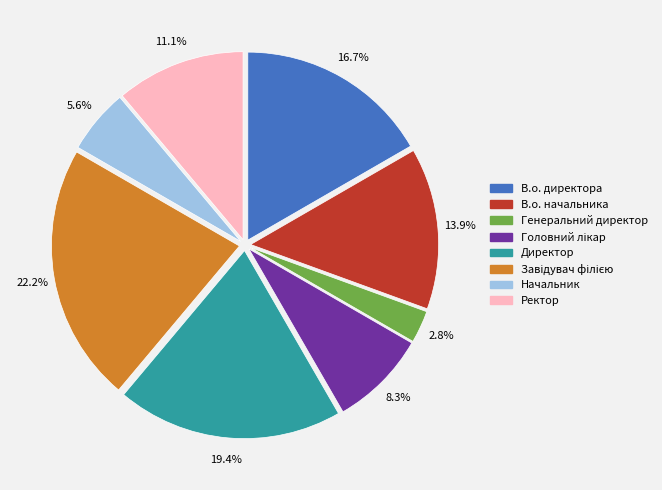

What is the smallest slice in the pie chart?

Генеральний директор